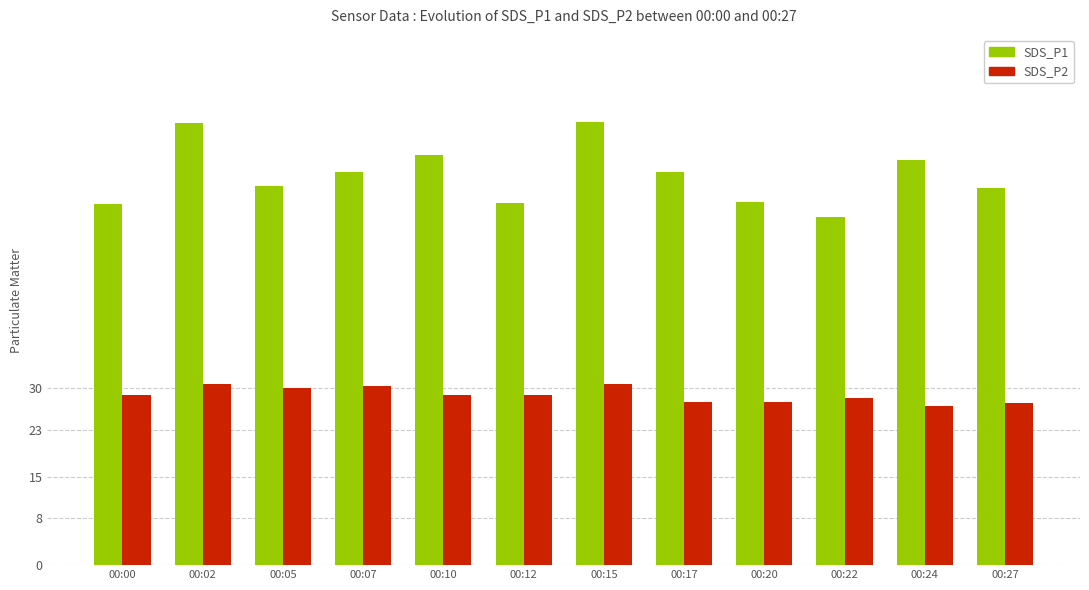

What is the minimum value shown in the chart?

27.1